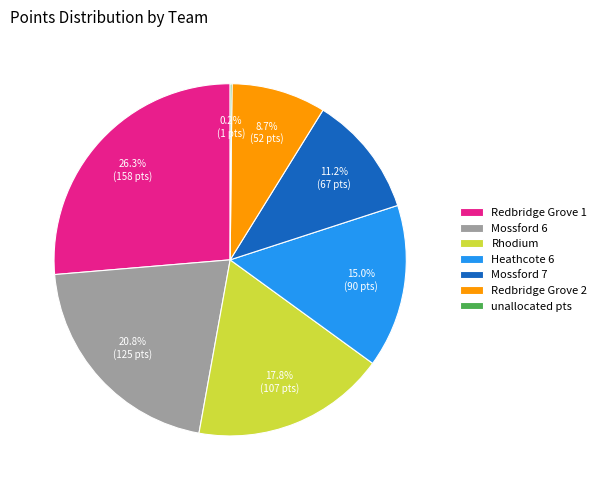

To the nearest percent, what is the average slice percentage?

14%